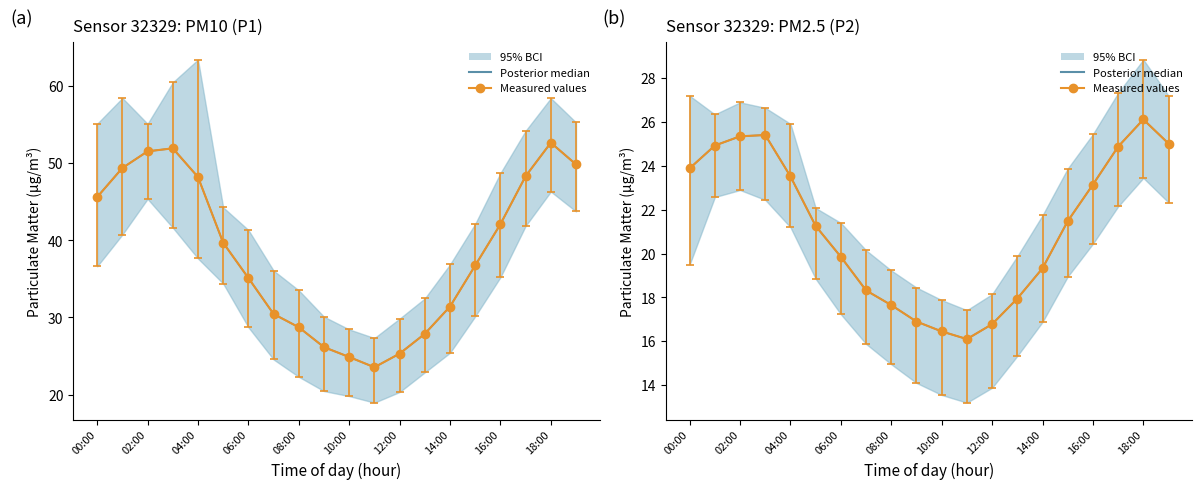

What is the greatest value displayed?

26.1